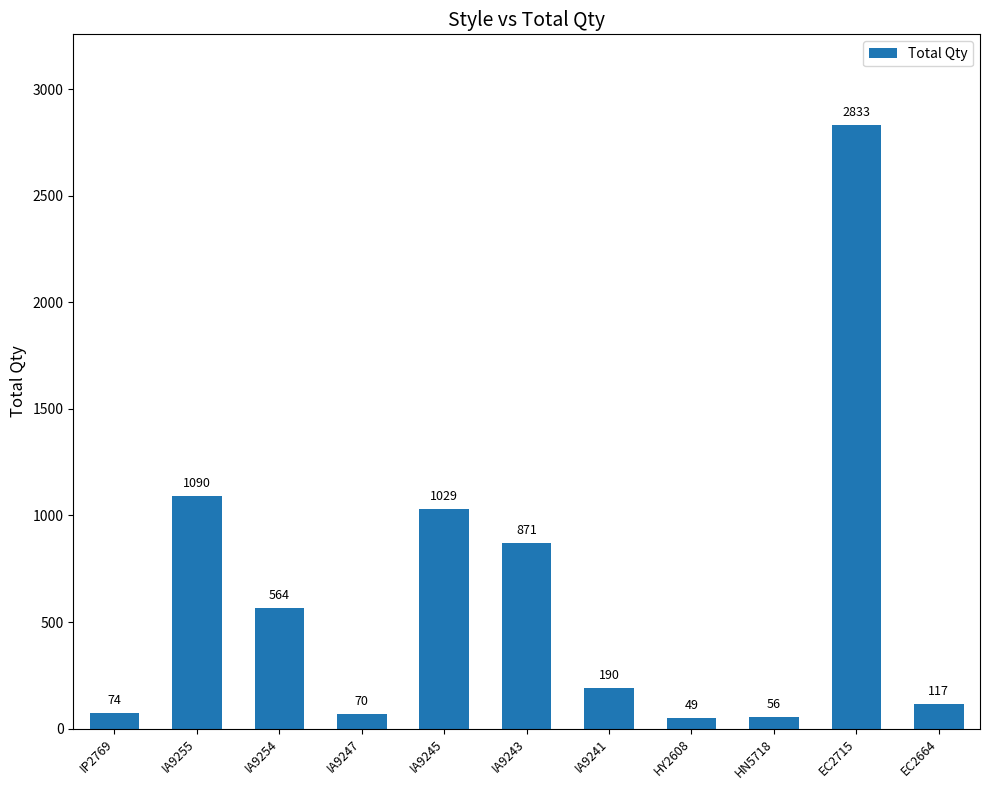

Which has a higher value, HY2608 or IA9254?

IA9254